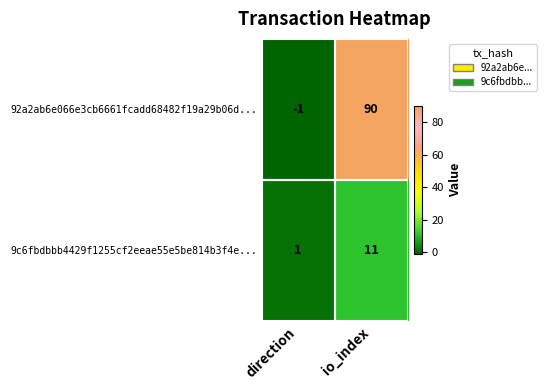

List the labels in order of 9c6fbdbbb4429f1255cf2eeae55e5be814b3f4e... value, smallest first.

direction, io_index